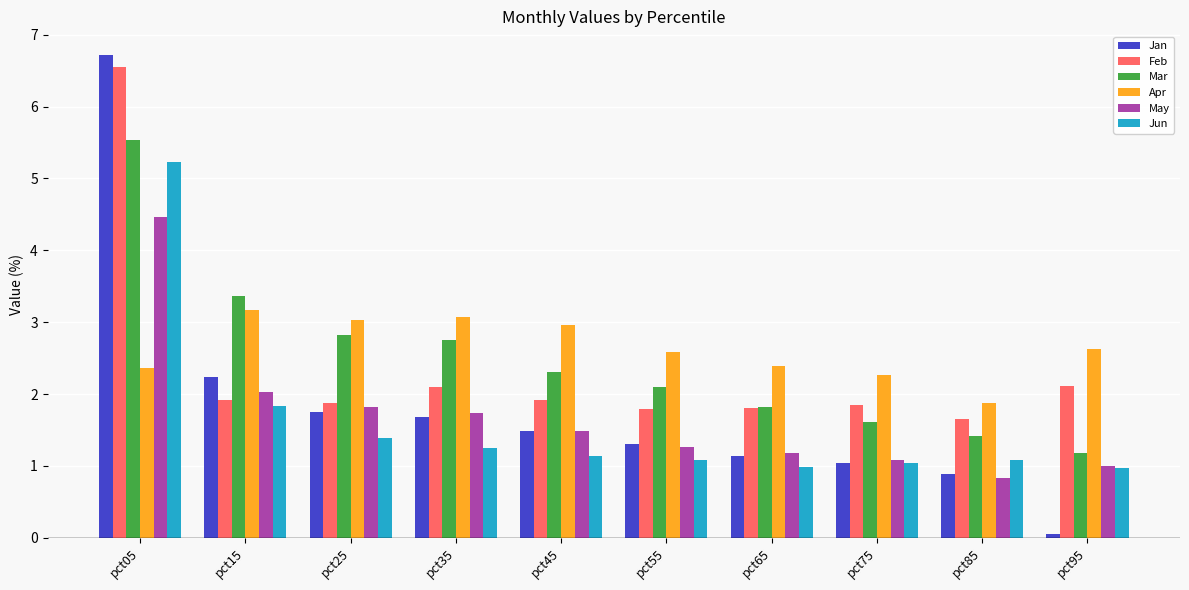

What is the sum of the May values at pct85 and pct35?

2.6